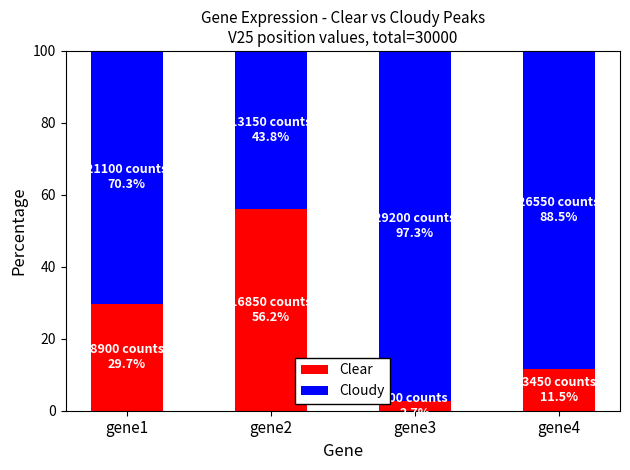

At which label does Clear reach its peak?

gene2